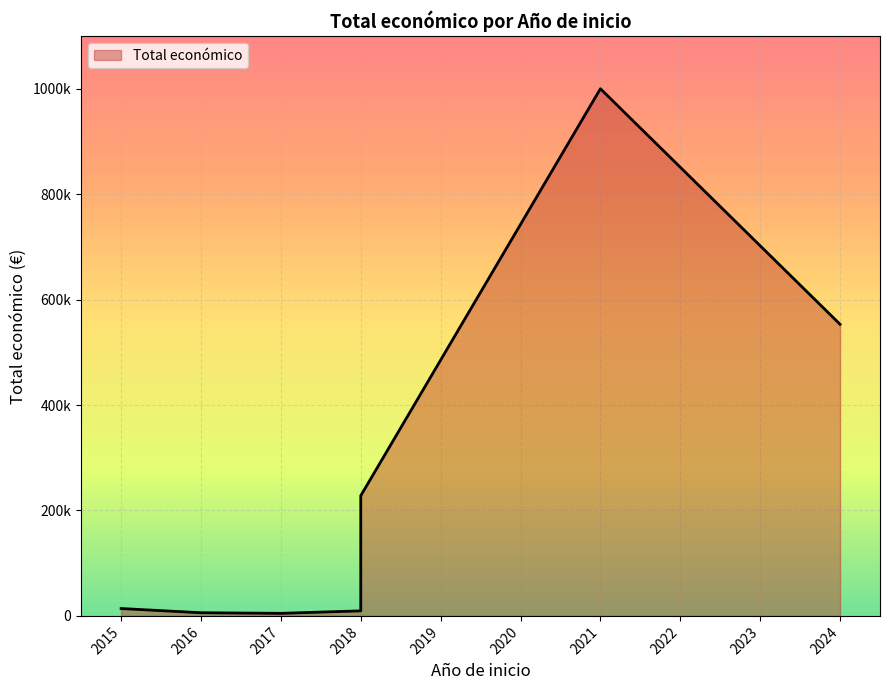

At which label does the data first exceed 14000?

2018